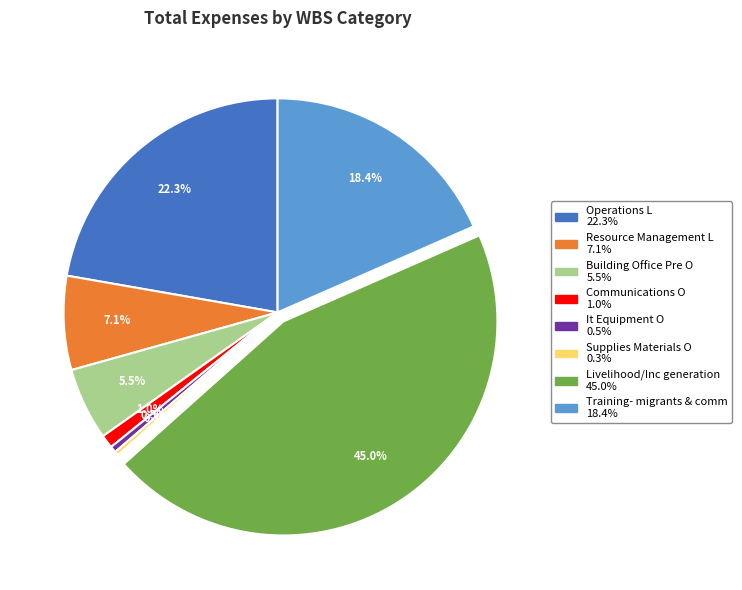

What percentage is the Livelihood/Inc generation slice, to the nearest percent?

45%